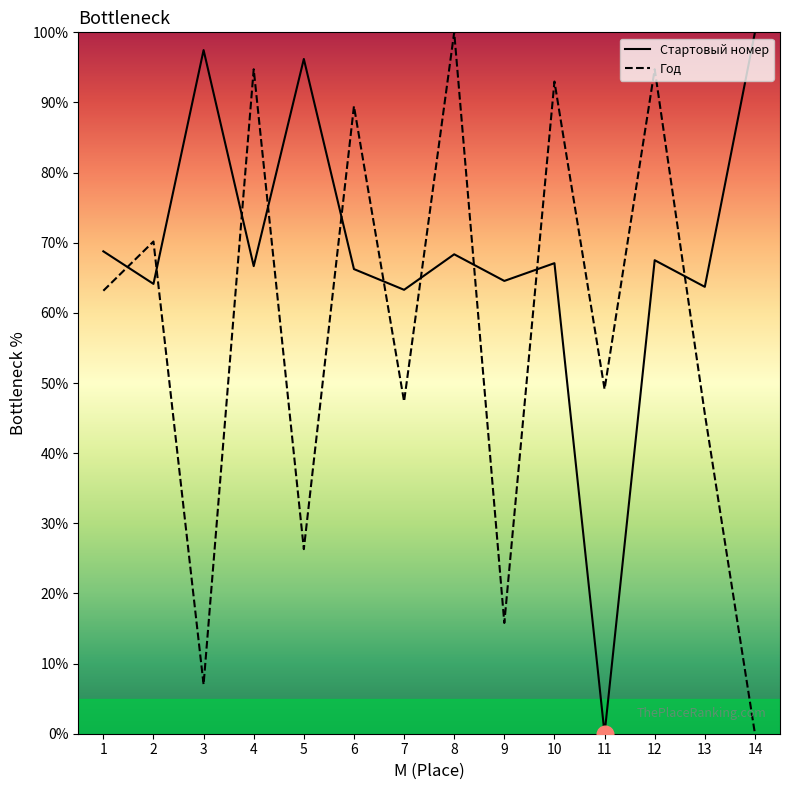

How many lines are shown in the chart?

2